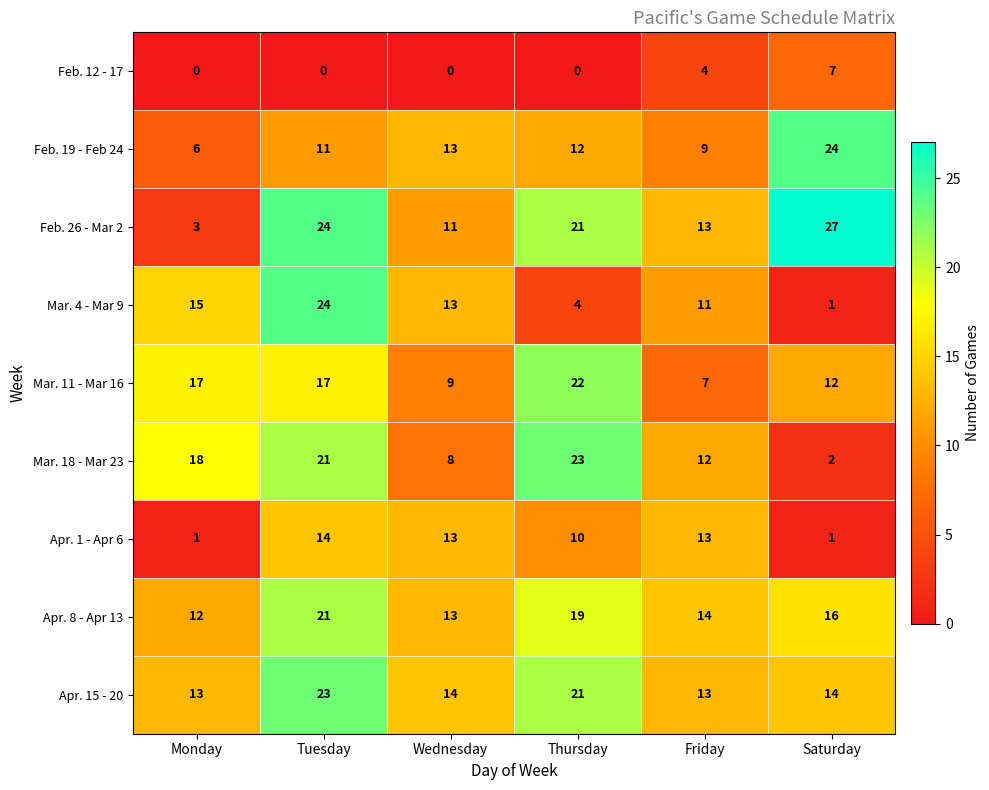

What is the sum of the Feb. 19 - Feb 24 values at Wednesday and Thursday?

25